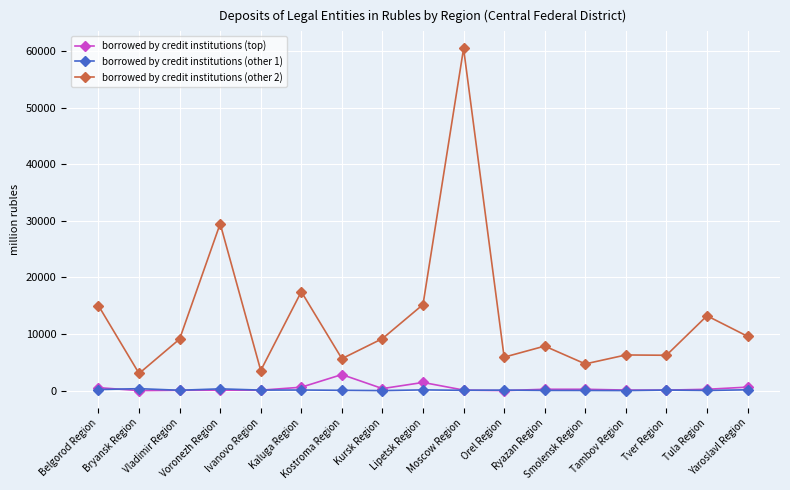

True or false: borrowed by credit institutions (top) and borrowed by credit institutions (other 2) cross at least once.

False